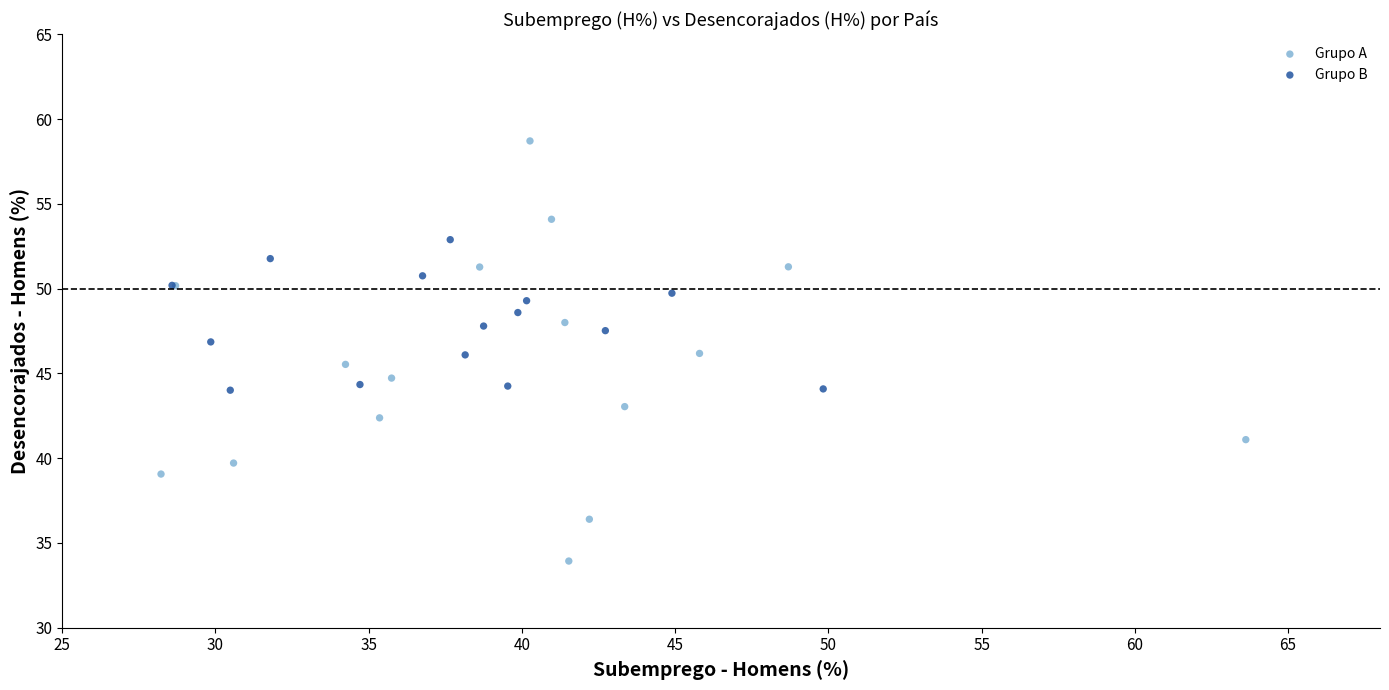

What are all the series names shown in the legend?

Grupo A, Grupo B